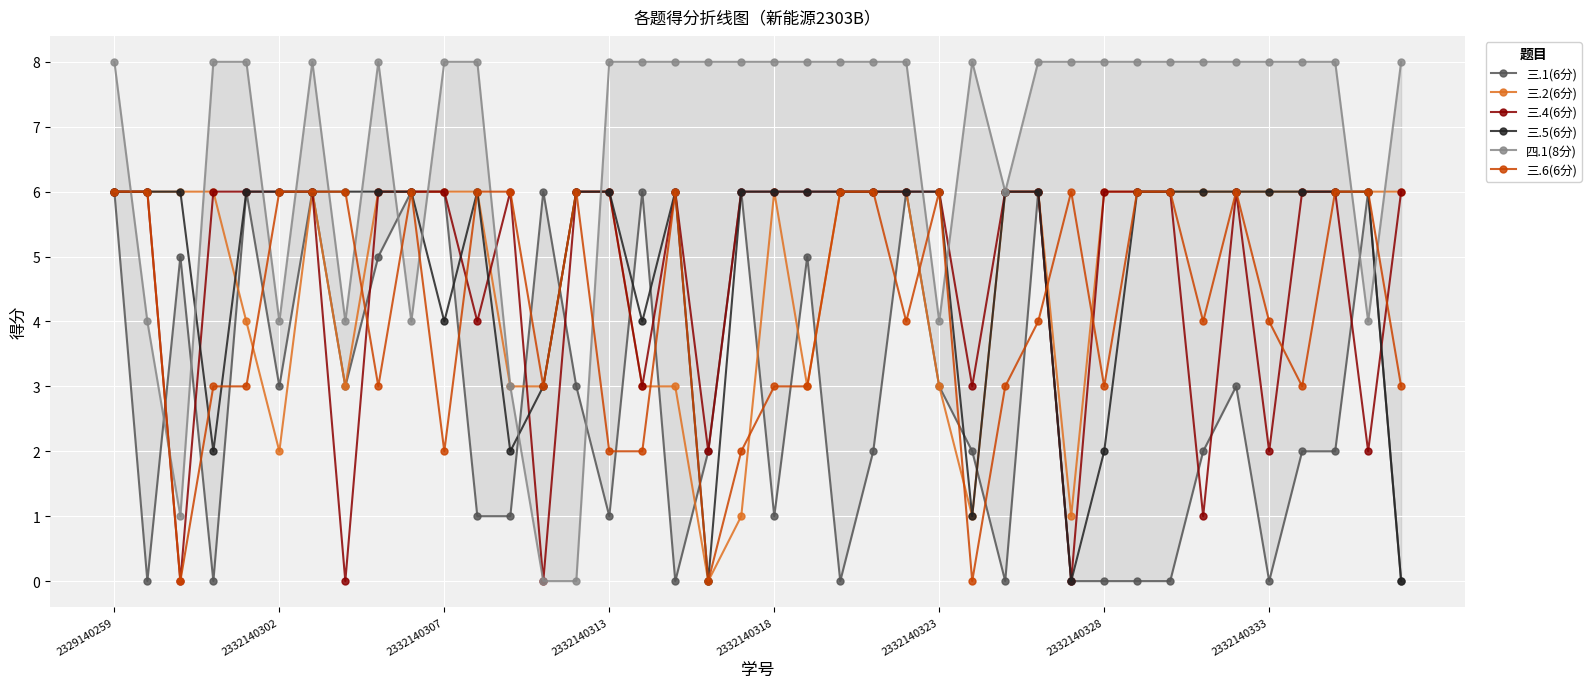

What is the sum of all 三.1(6分) values?

112